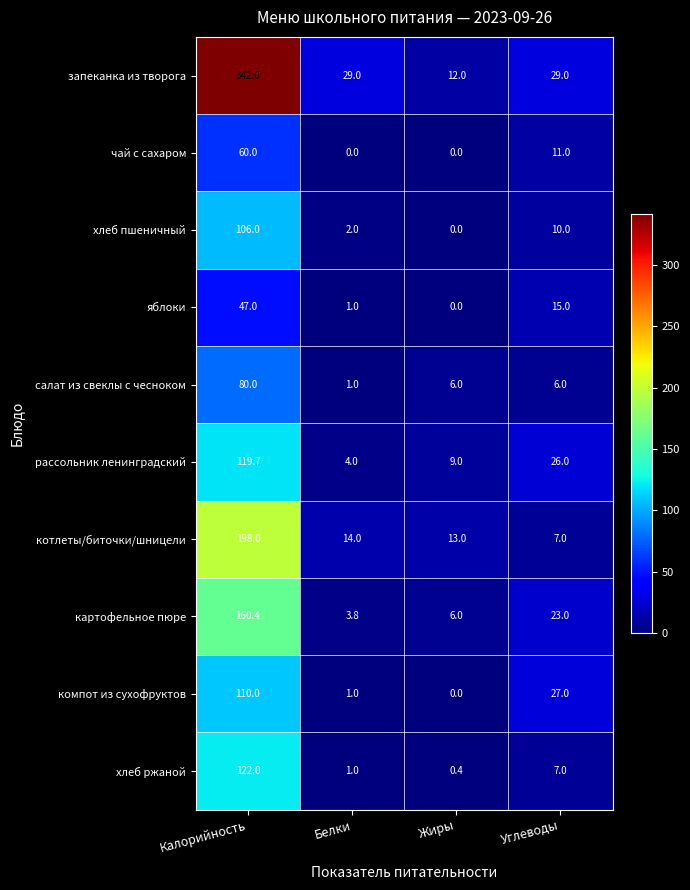

What is the spread (max minus min) of values at Жиры?

13.0